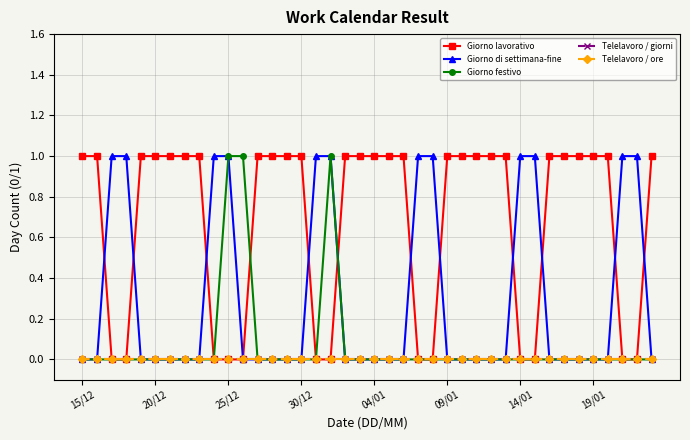

Does the chart have visible grid lines?

Yes